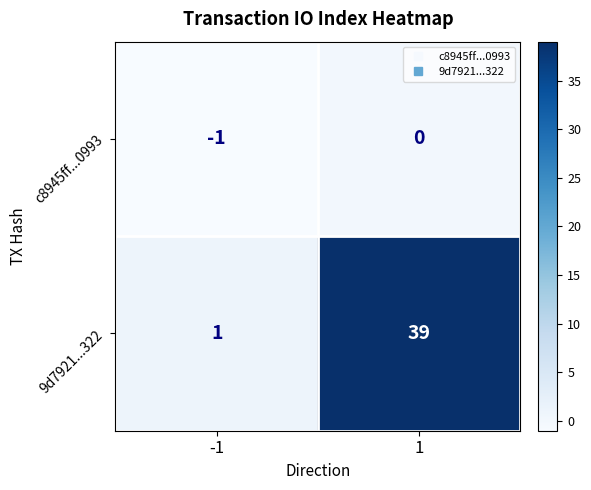

Is it true that 9d7921...322 equals 1 at -1?

True